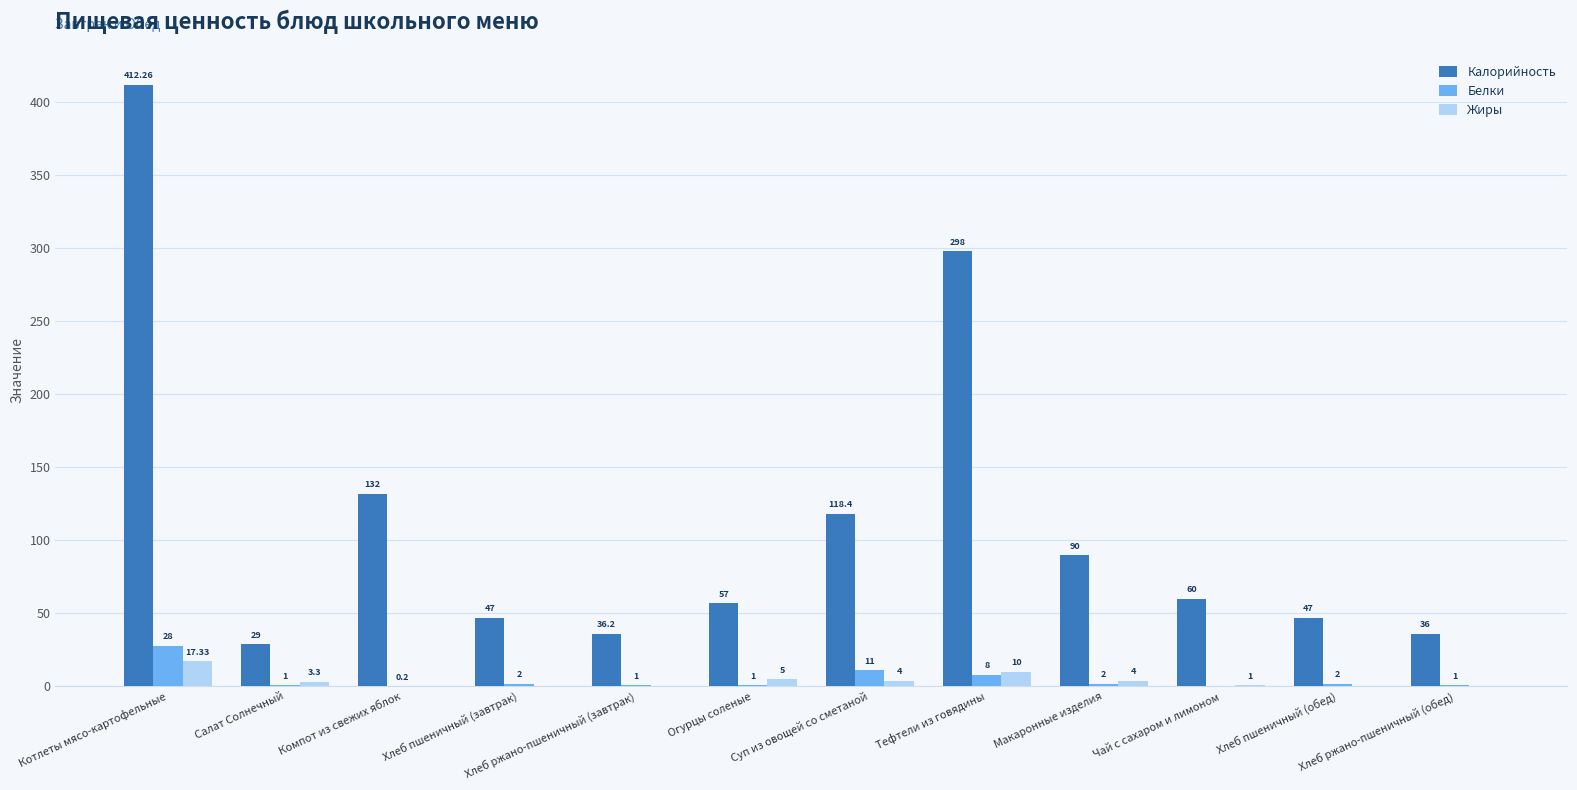

Where is Белки nearest to the value 14?

Суп из овощей со сметаной